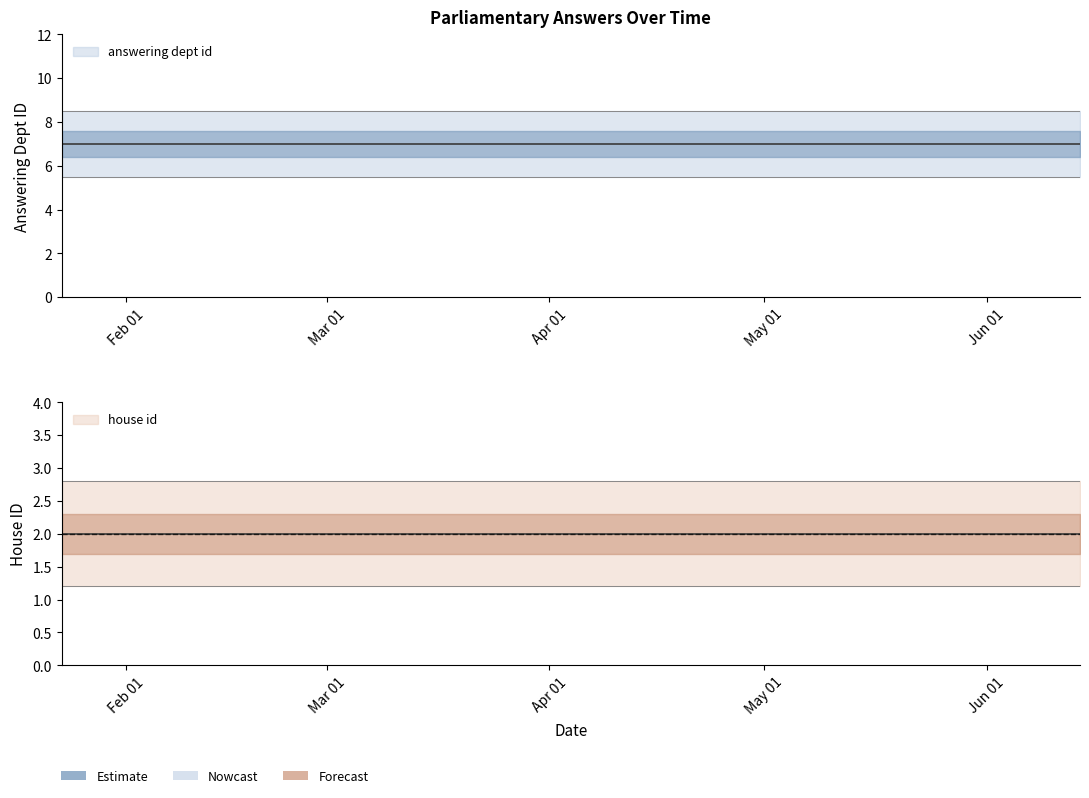

Which category has the lowest value in the house id series?

2018-01-23